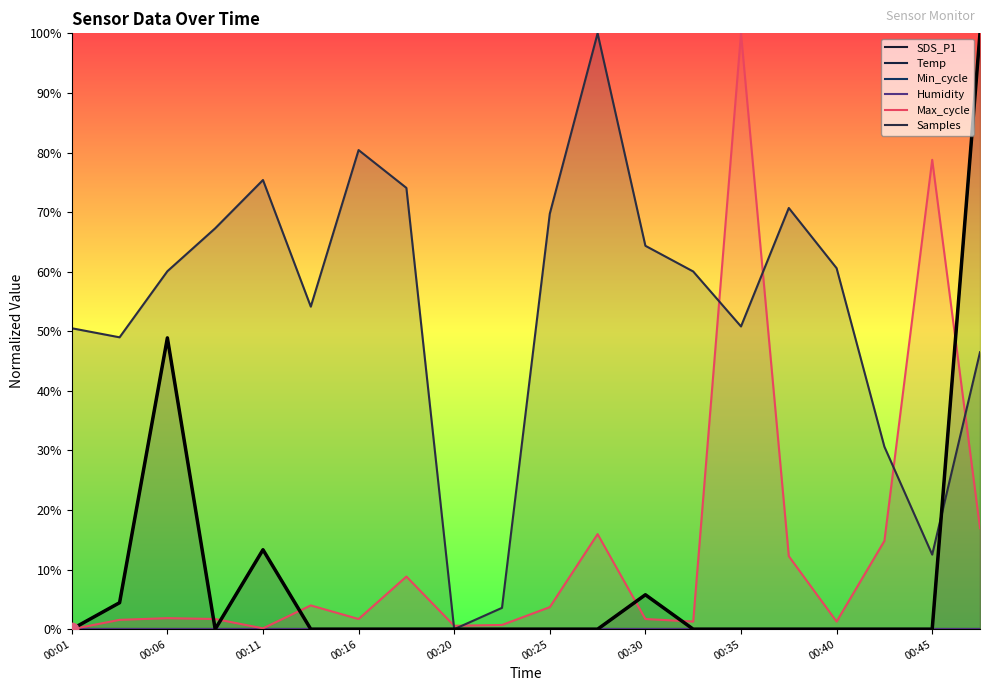

What are all the series names shown in the legend?

SDS_P1, Temp, Min_cycle, Humidity, Max_cycle, Samples